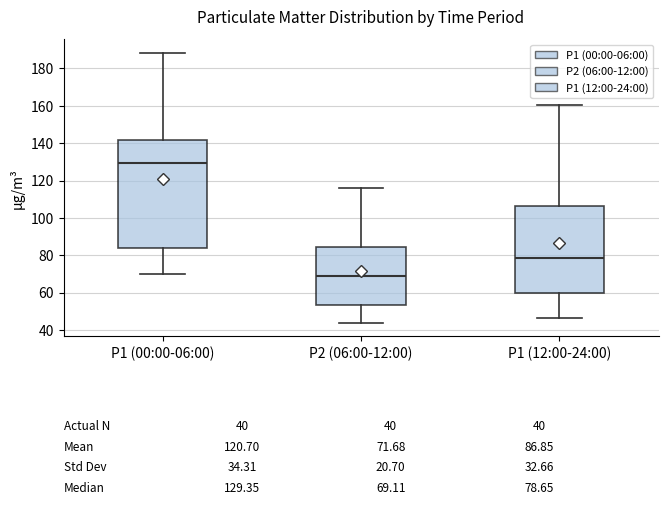

Which box has the lowest median line?

P2 (06:00-12:00)